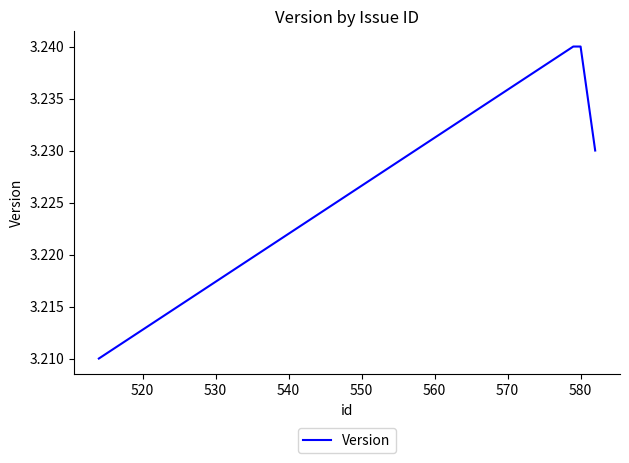

How many values are between 3 and 4?

4